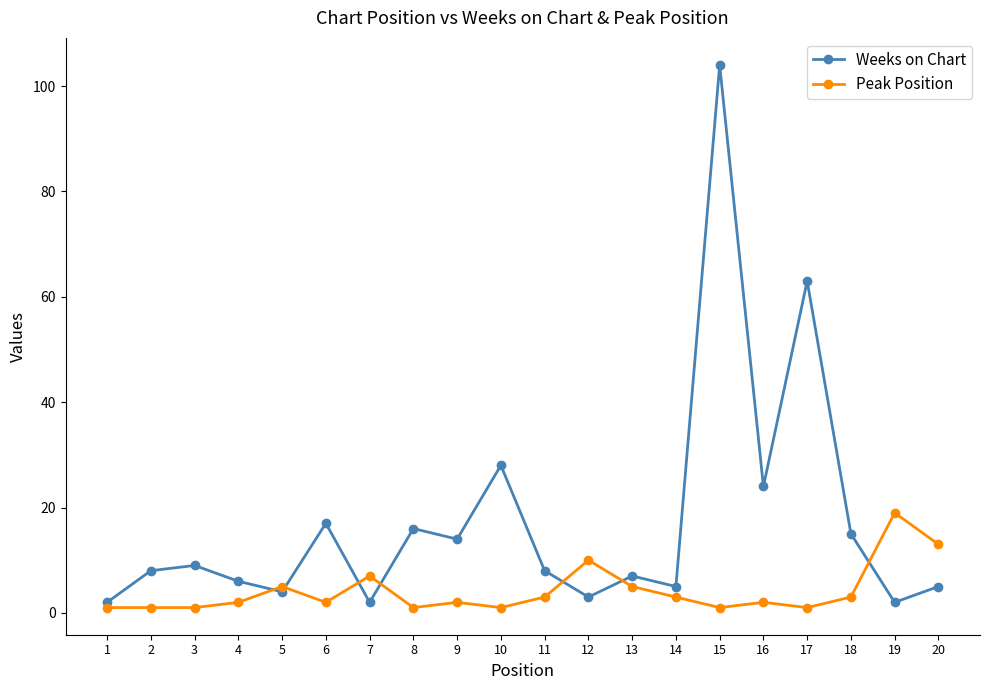

How many intersections are there between Weeks on Chart and Peak Position?

7